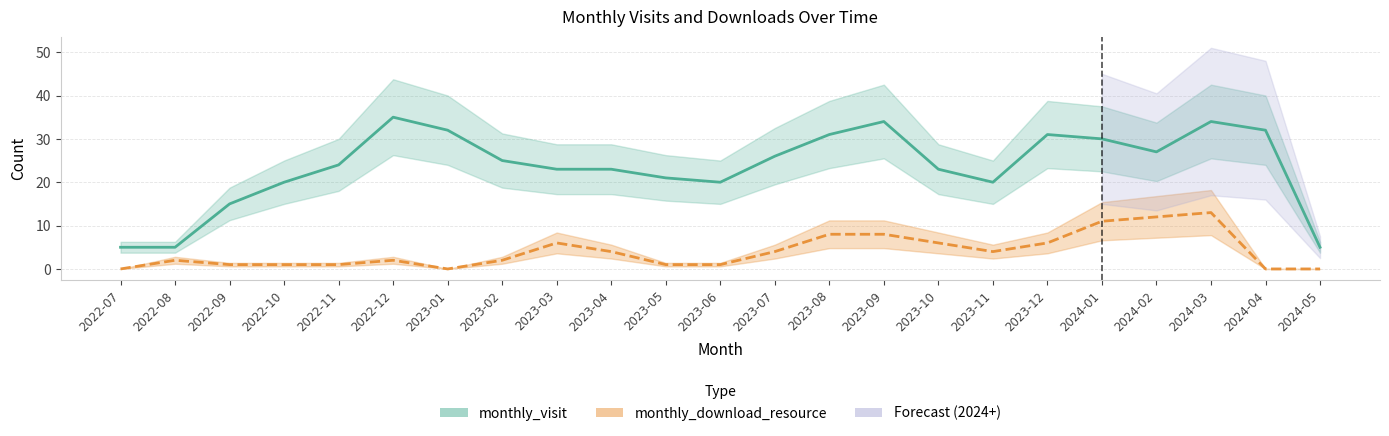

Which series changed the most between 2023-03 and 2023-10?

monthly_visit